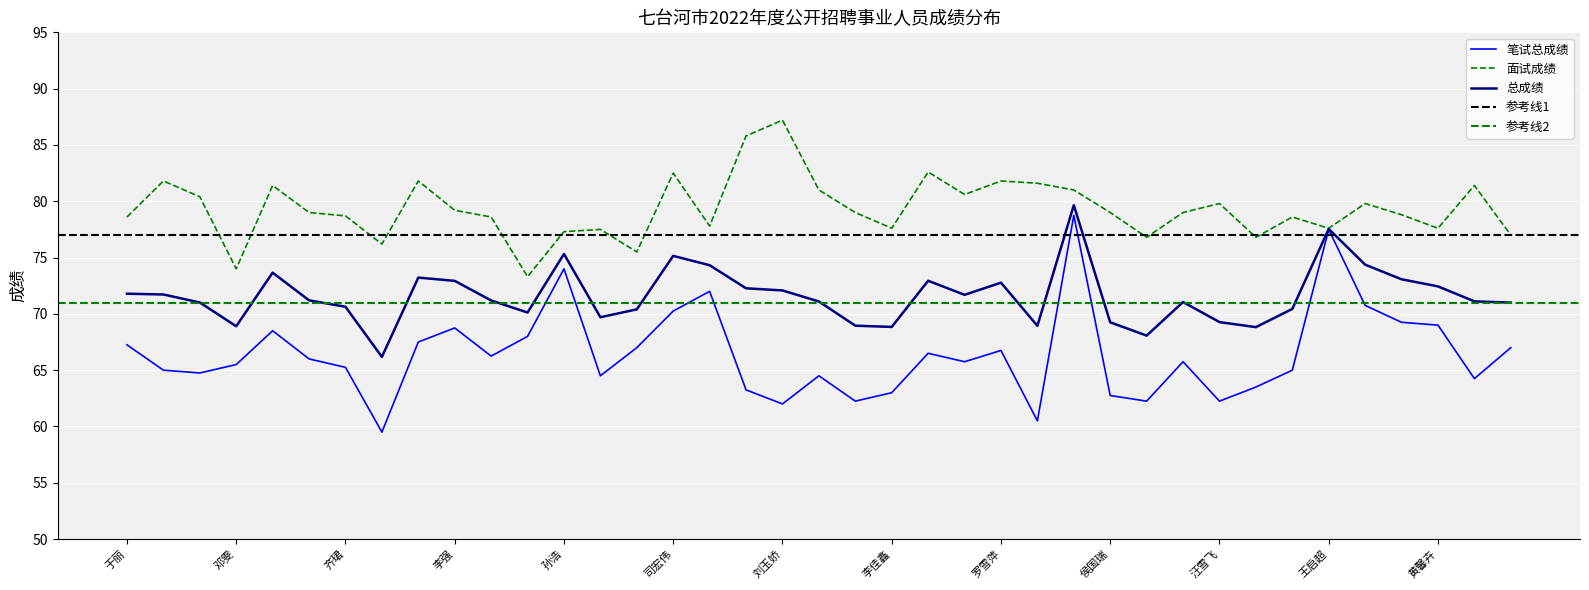

What value does the 面试成绩 series have at 程蕊?

79.0